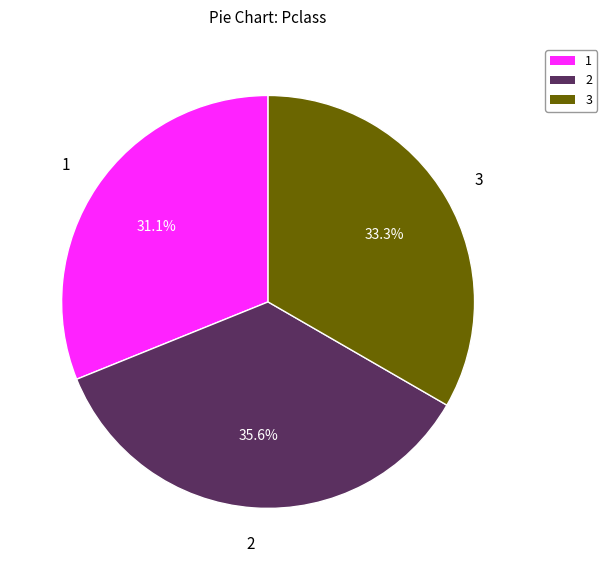

Is 3 the majority of the pie?

No